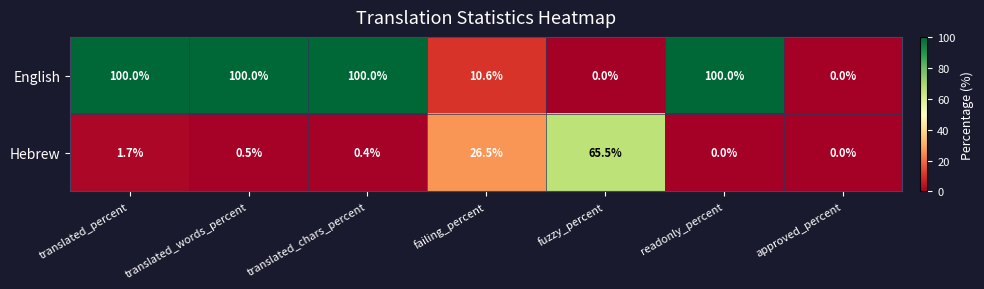

What is the greatest value displayed?

100.0